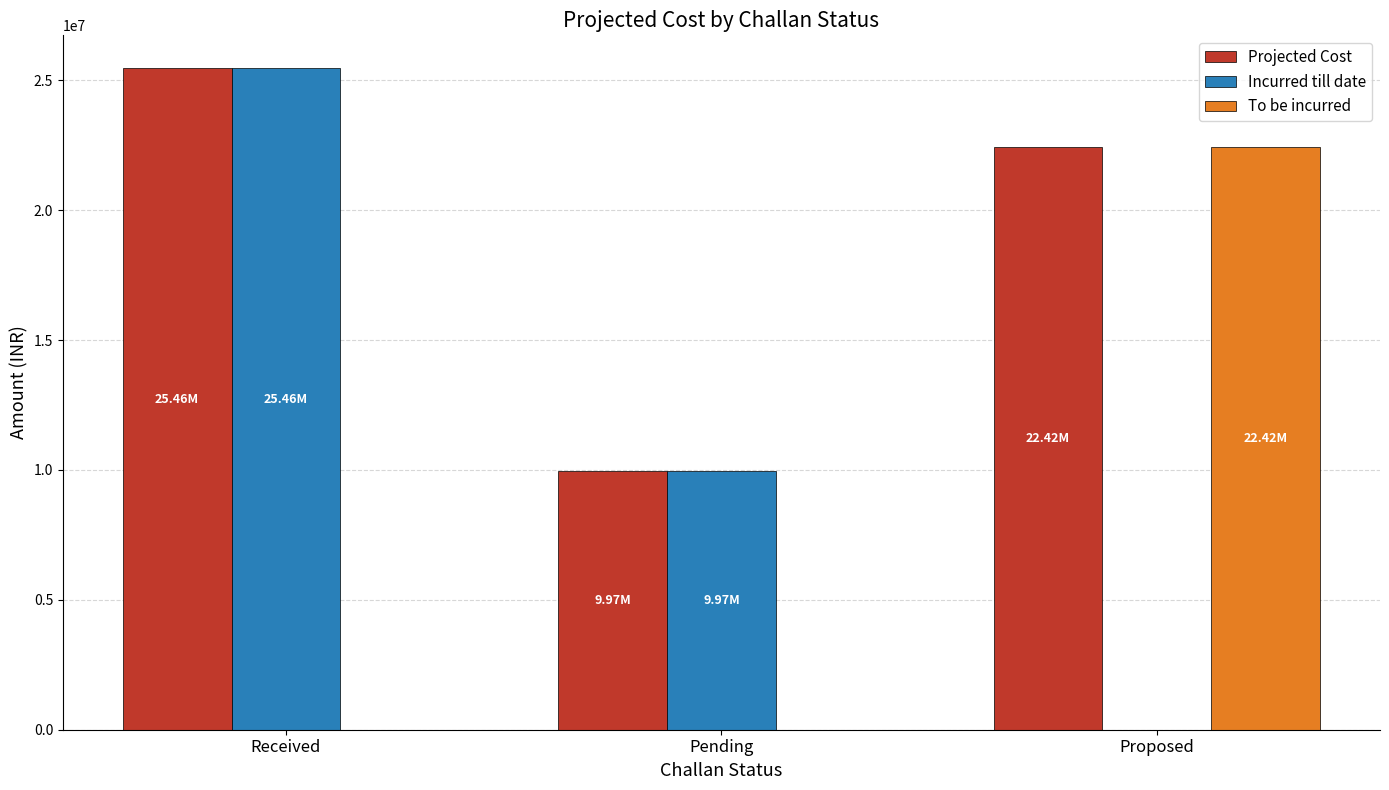

The To be incurred series shows 38402268 at Proposed. True or false?

False